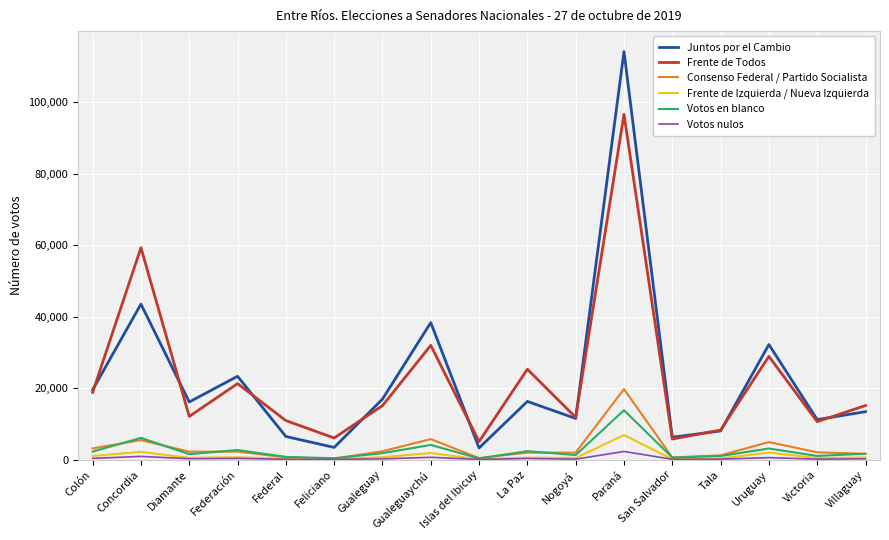

Count the number of data series in this chart.

6